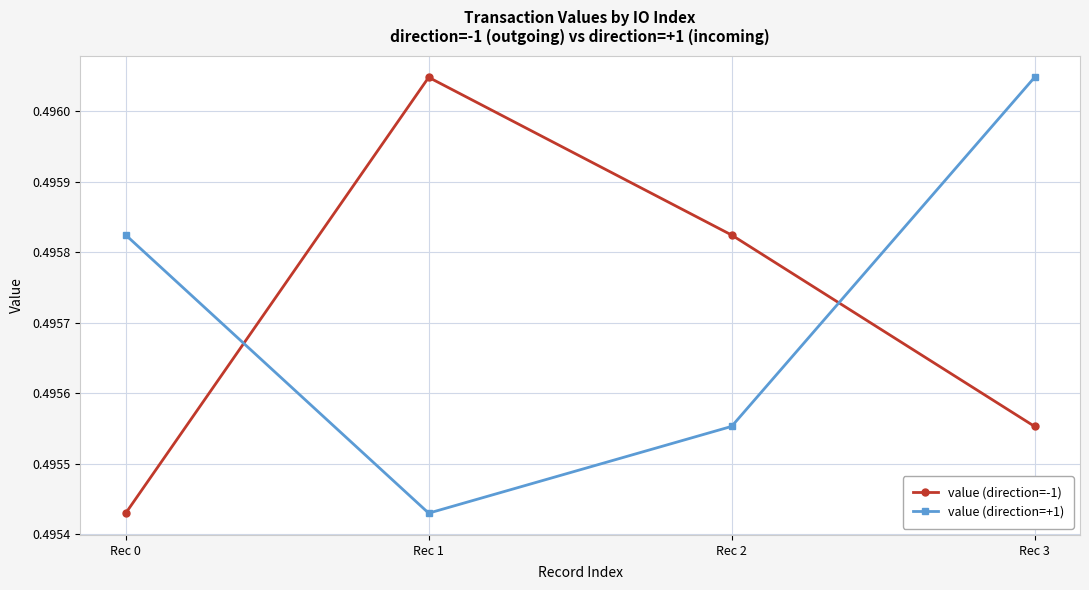

At which category is the sum across all series the highest?

Rec 3